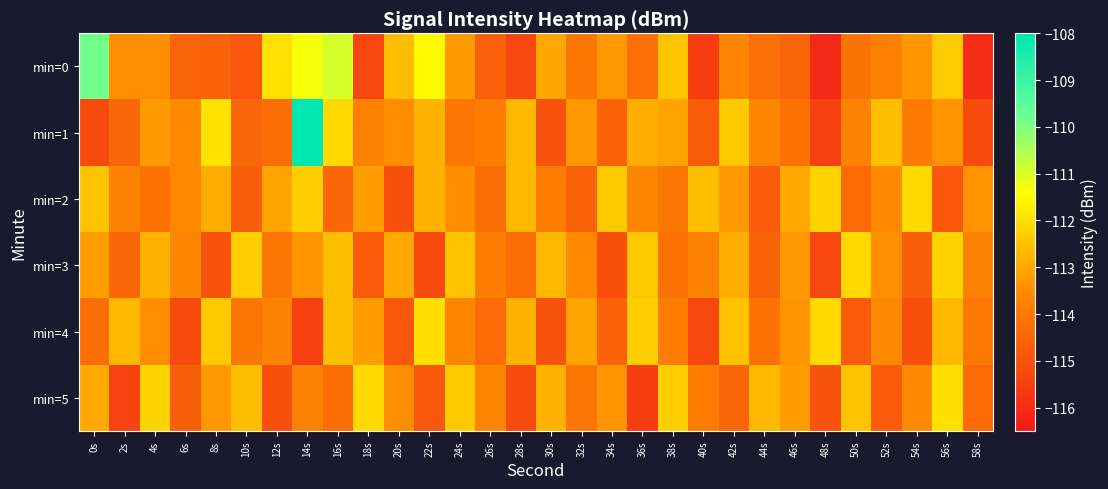

What is the greatest value displayed?

-108.0